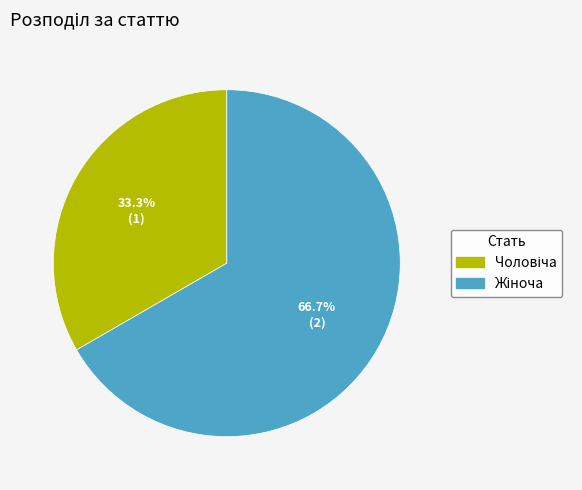

Is there any slice that represents more than half of the pie?

Yes